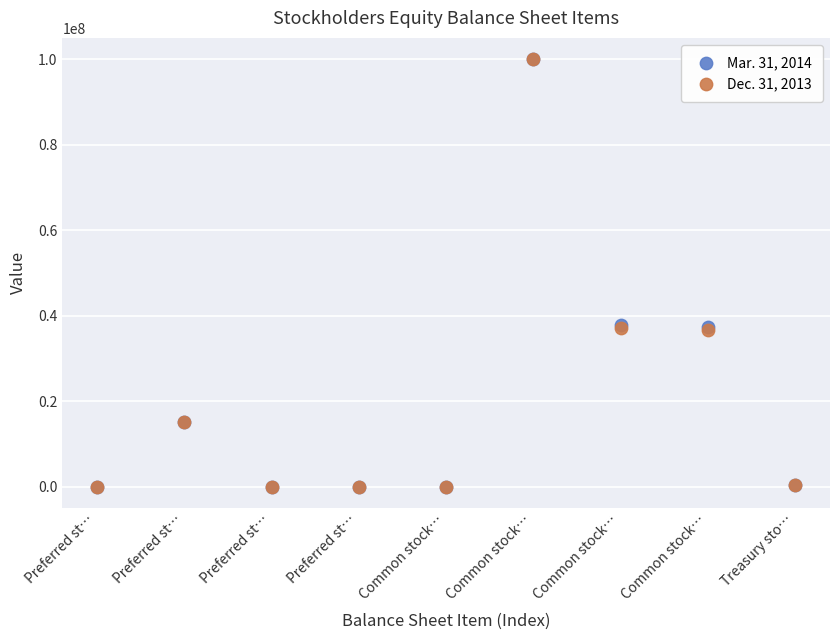

What are all the series names shown in the legend?

Mar. 31, 2014, Dec. 31, 2013